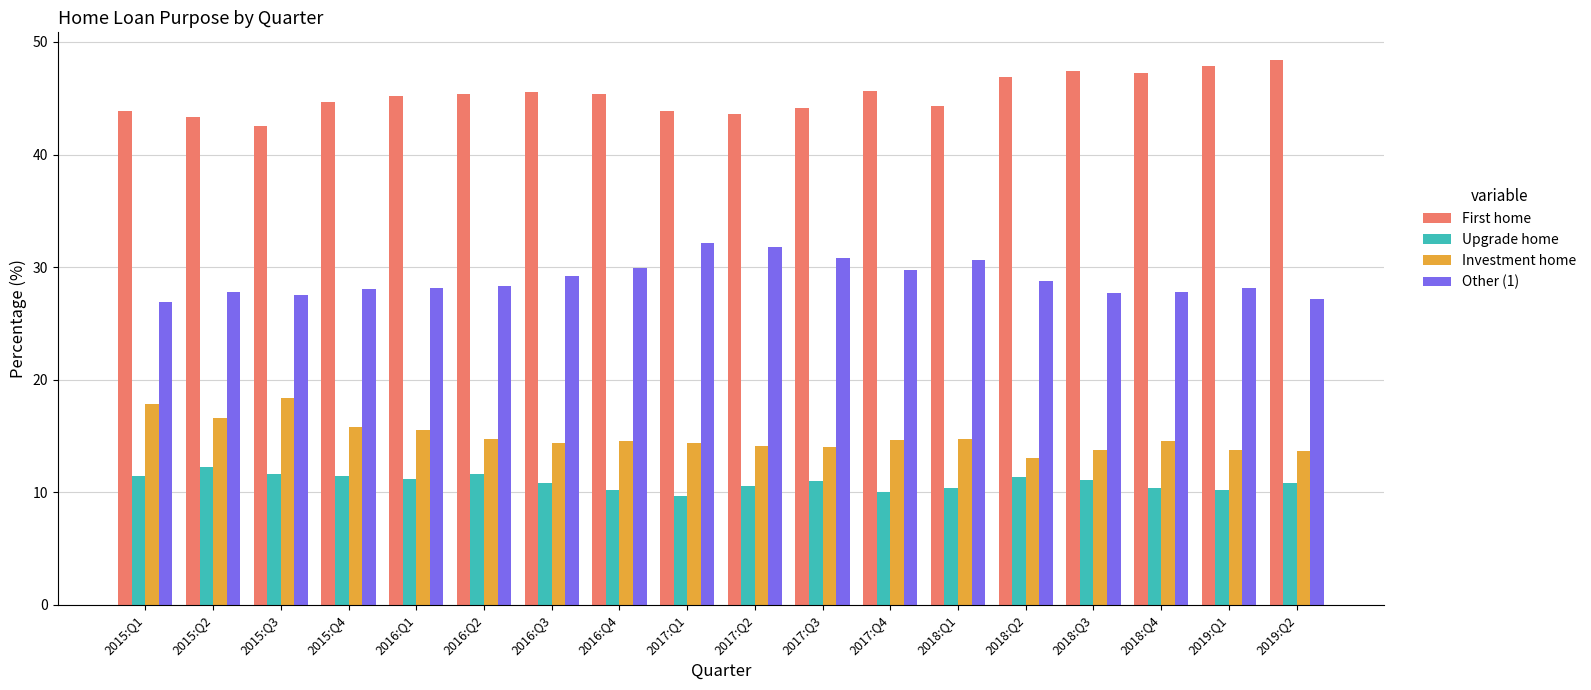

At 2017:Q3, list the series in order from largest to smallest.

First home, Other (1), Investment home, Upgrade home